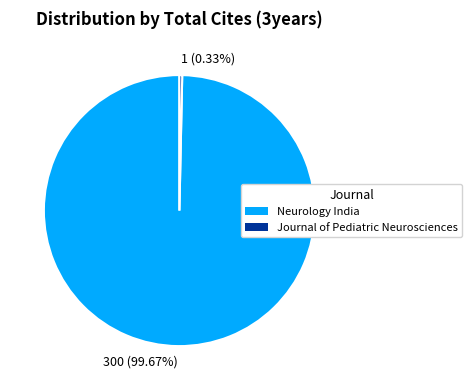

To the nearest percent, what is the average slice percentage?

50%